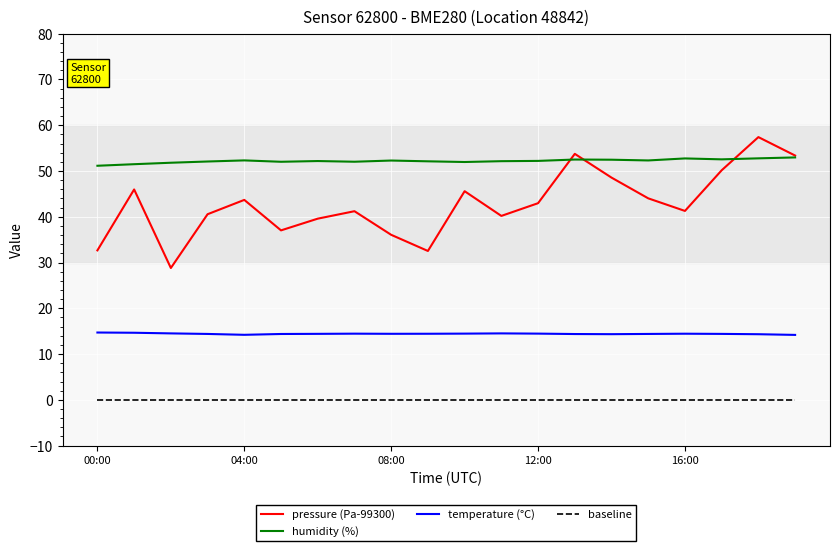

What is the lowest value of the temperature (°C) series?

14.2